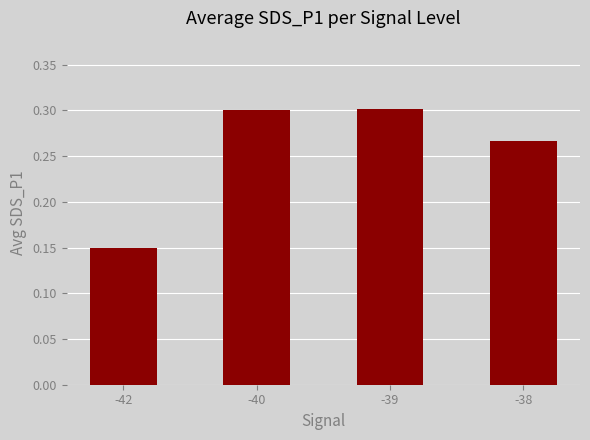

The value at -40 is 0.3. True or false?

True